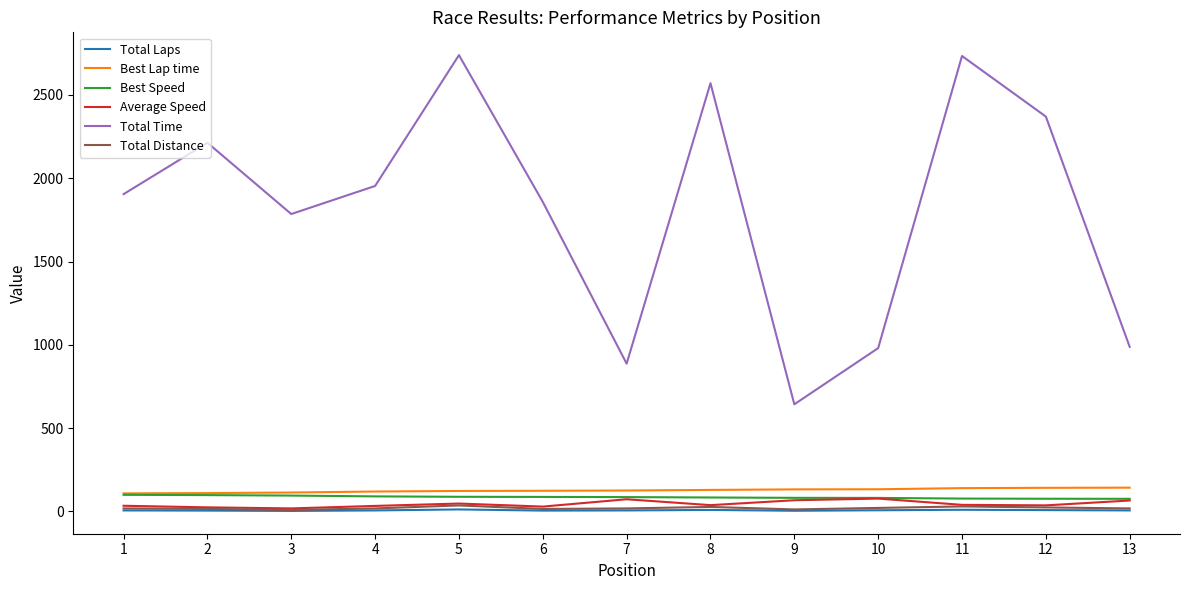

Does the chart display data point markers on the line(s)?

No